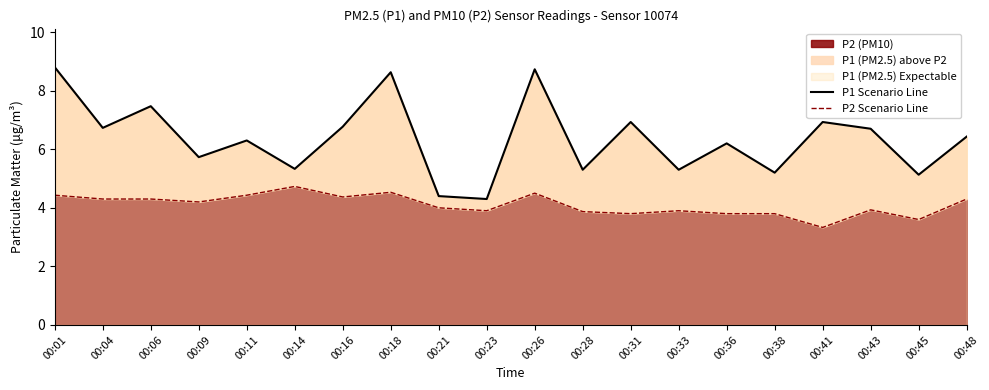

Where is P2 Scenario Line nearest to the value 4?

00:21